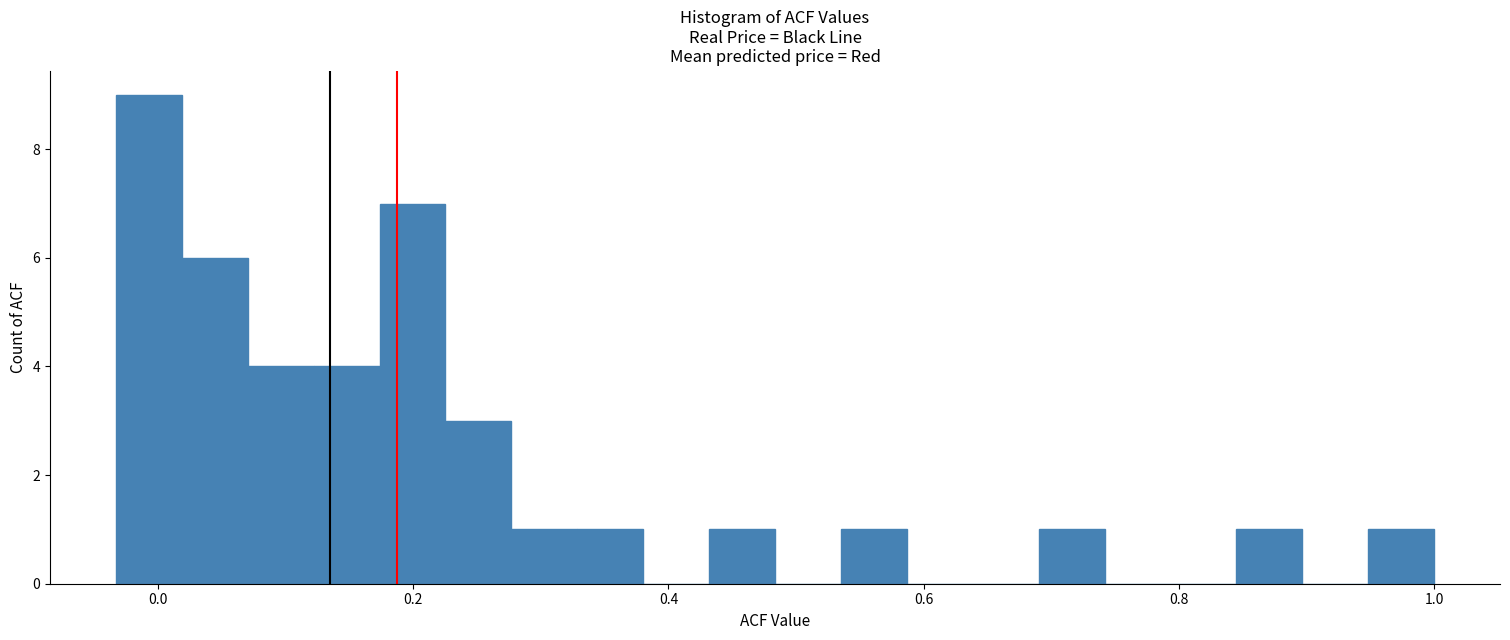

Around what value on the x-axis is the tallest bar? Give the approximate position of its centre, as read against the axis.

0.00